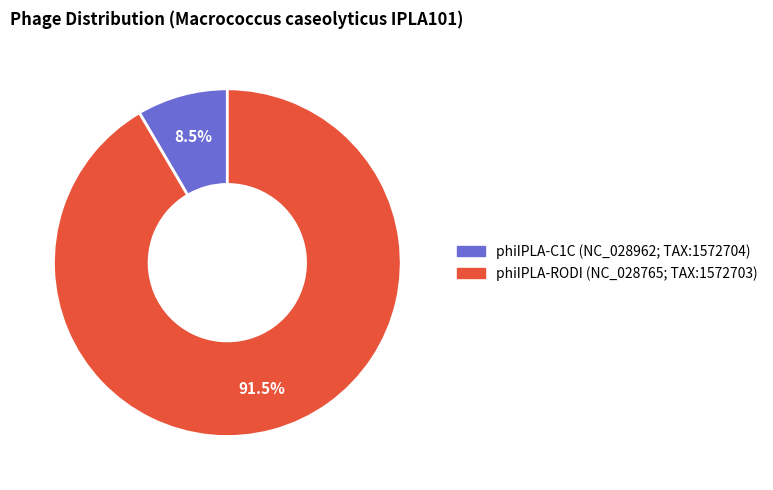

What is the majority slice?

phiIPLA-RODI (NC_028765; TAX:1572703)